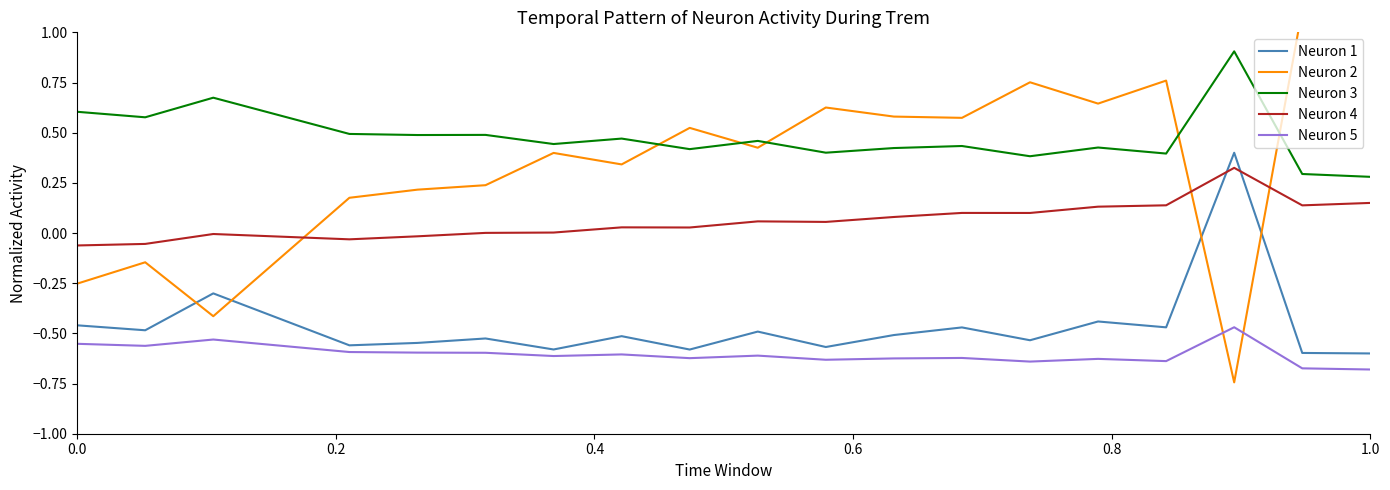

What is the average value of the Neuron 4 series?

0.1